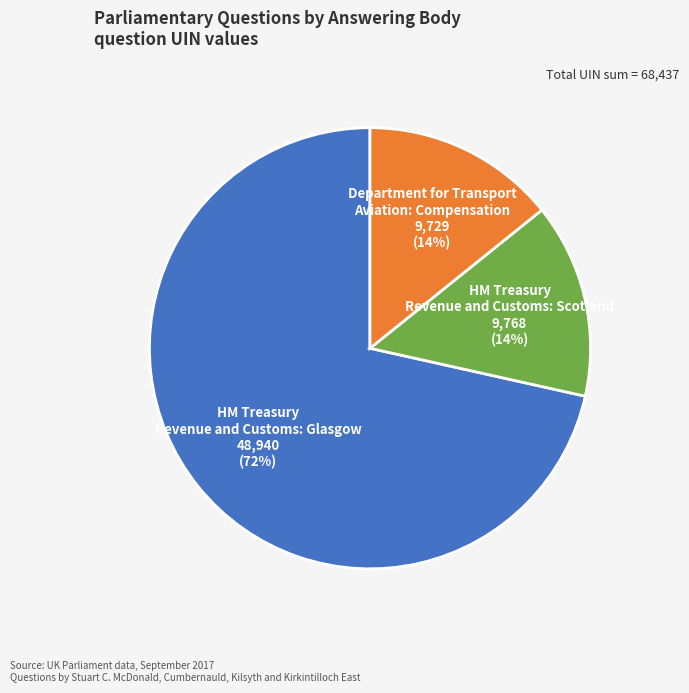

How many slices are in this pie chart?

3